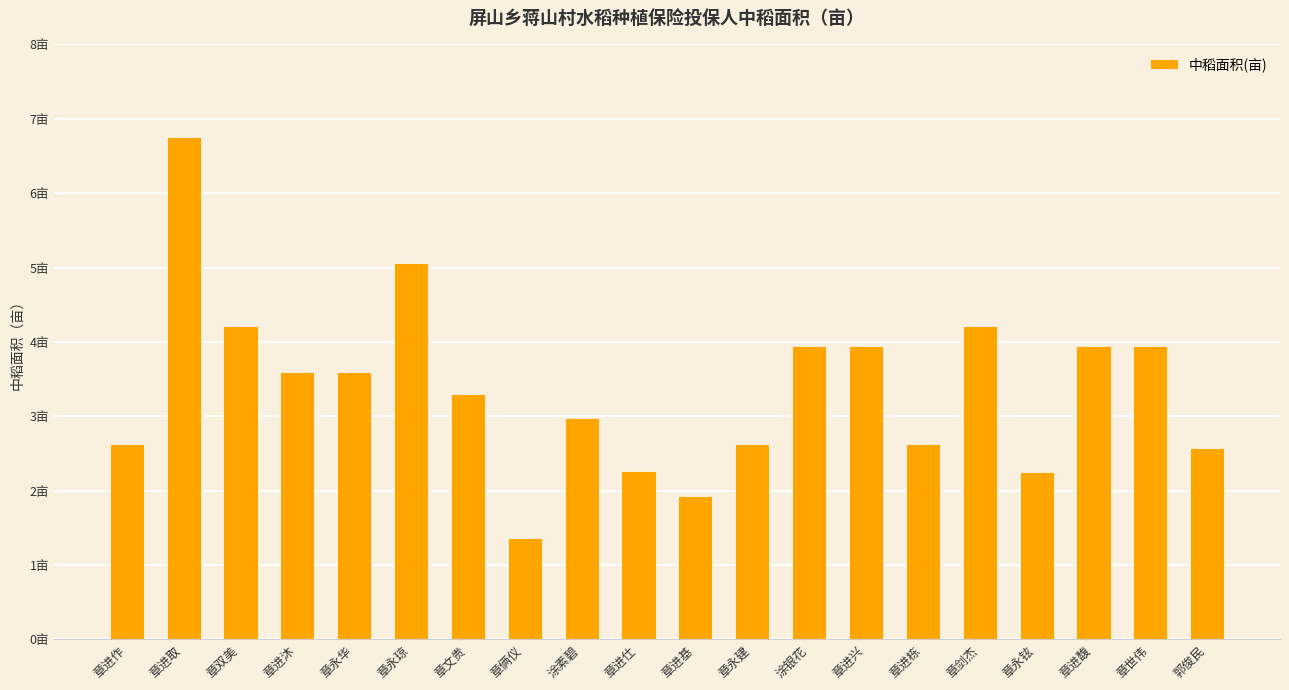

What is the value of the 2nd bar from the left?

6.8